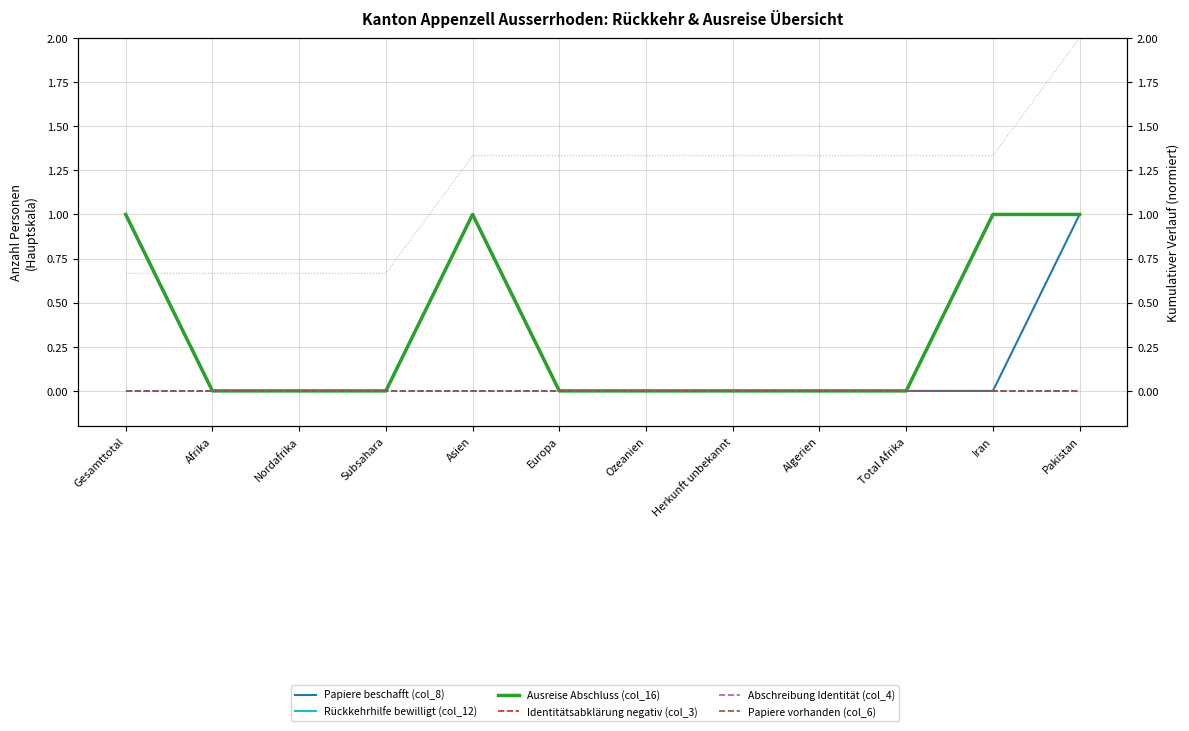

What are all the series names shown in the legend?

Papiere beschafft (col_8), Rückkehrhilfe bewilligt (col_12), Ausreise Abschluss (col_16), Identitätsabklärung negativ (col_3), Abschreibung Identität (col_4), Papiere vorhanden (col_6)